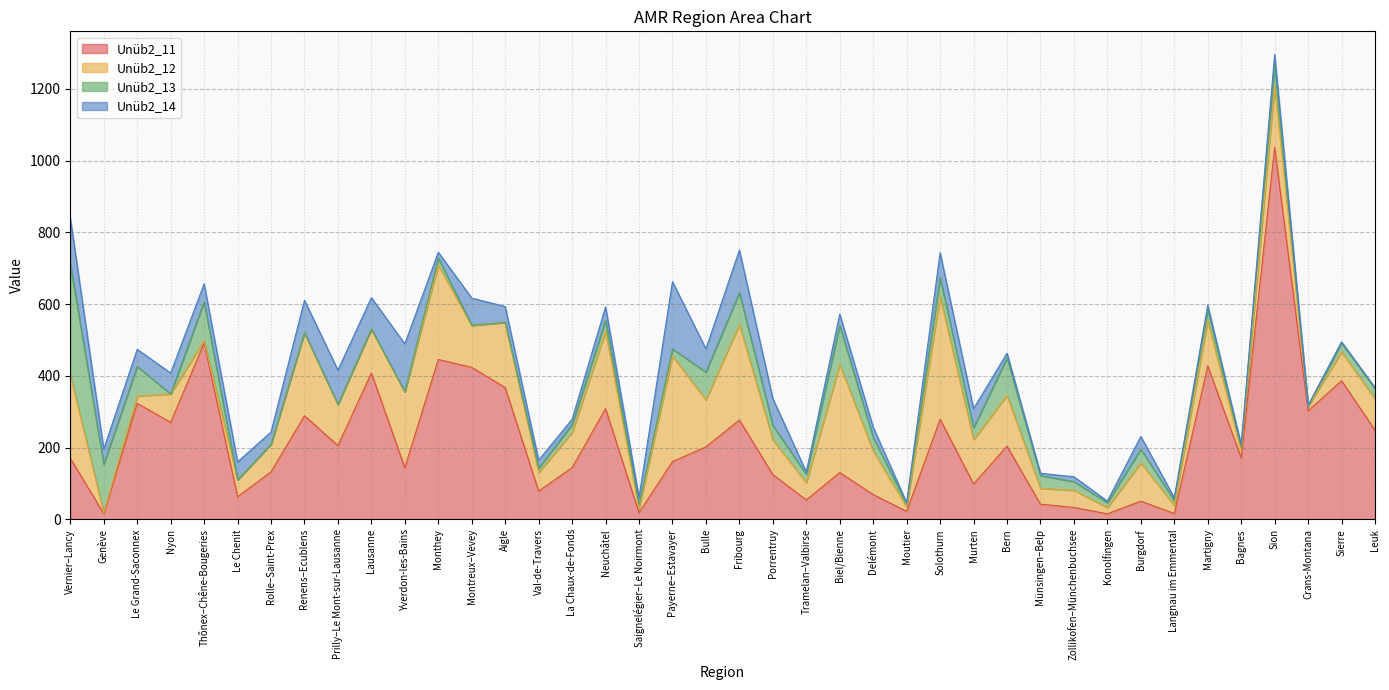

What is the value of the Unüb2_11 point at the 38th from the left?

302.7